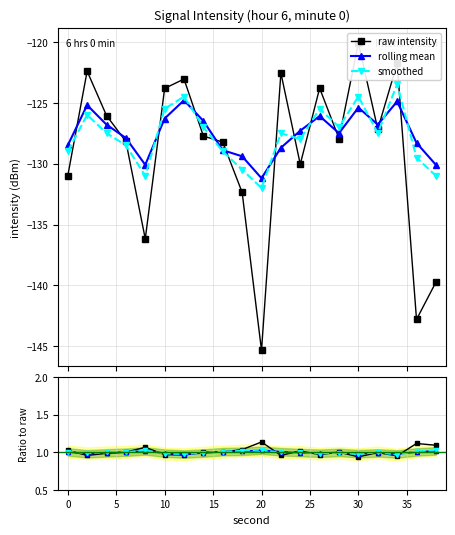

What is the lowest value of the rolling mean series?

-131.2